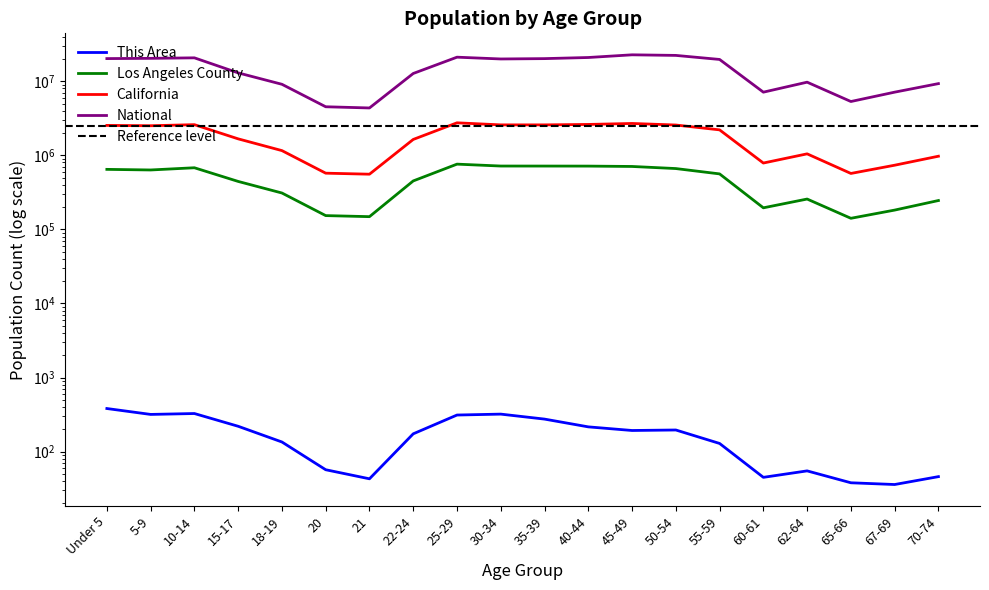

True or false: This Area and California cross at least once.

False